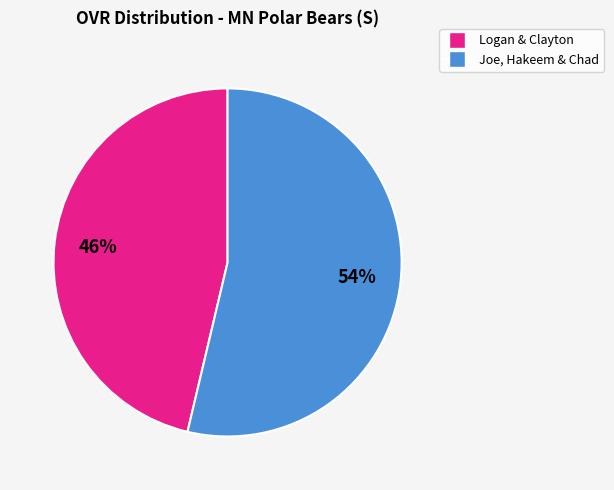

To the nearest percent, what is the average slice percentage?

50%